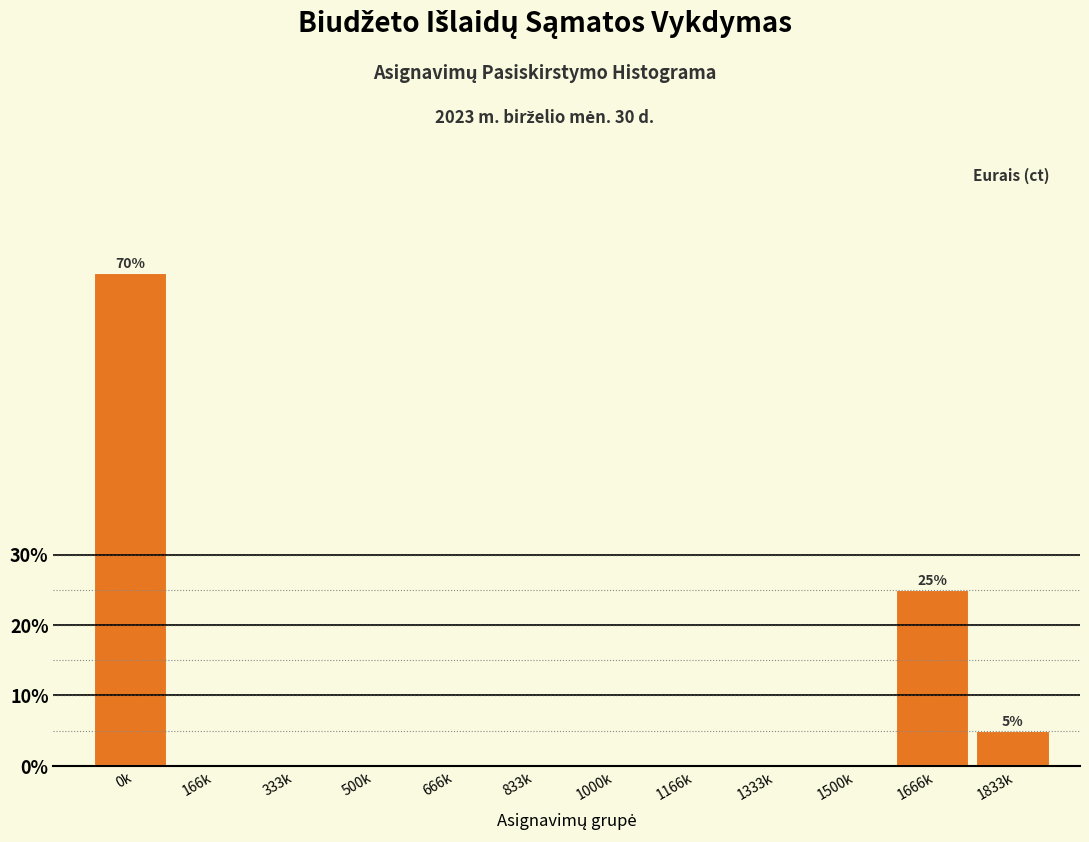

Reading left to right, extract all data points from this chart.

0k=70	166k=0	333k=0	500k=0	666k=0	833k=0	1000k=0	1166k=0	1333k=0	1500k=0	1666k=25	1833k=5